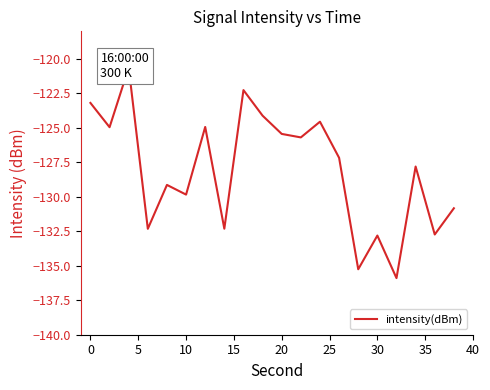

How many data points are above -127?

9